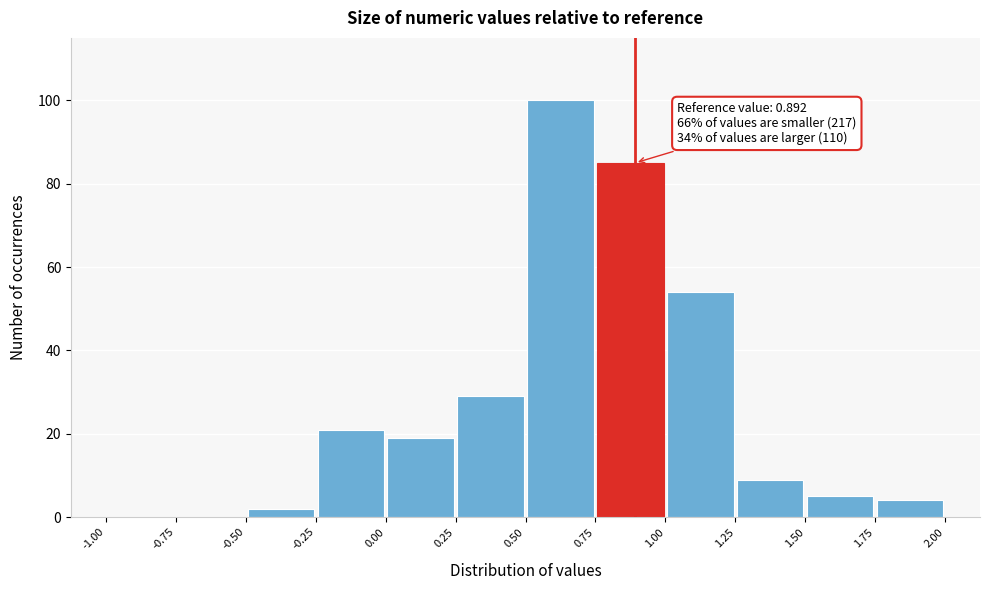

Which range on the x-axis has the tallest bar?

0.50 to 0.75